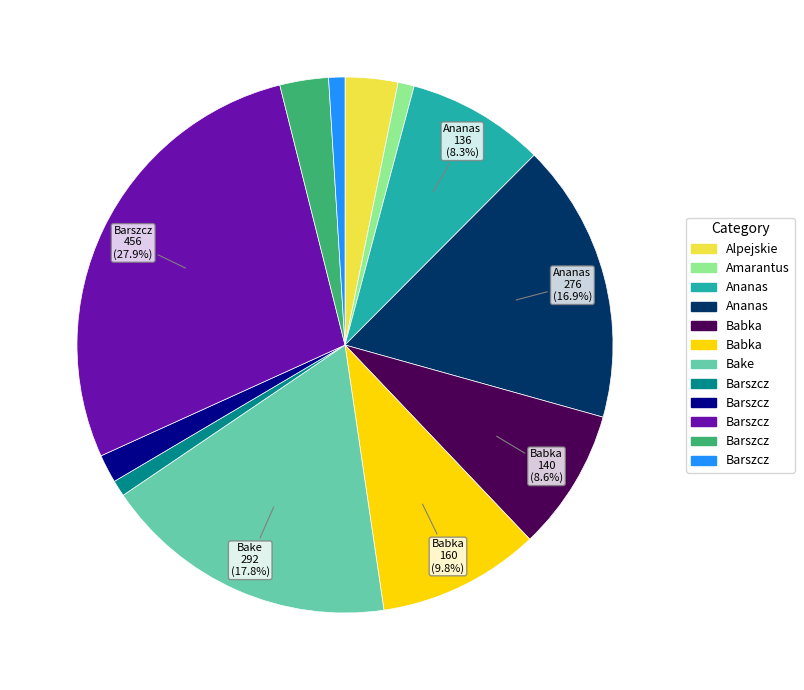

Is there a majority slice in this chart?

No